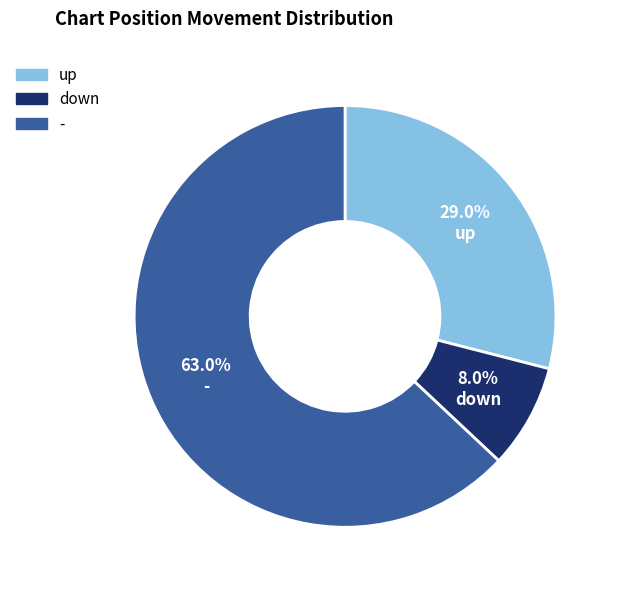

What percentage is the up slice, to the nearest percent?

29%